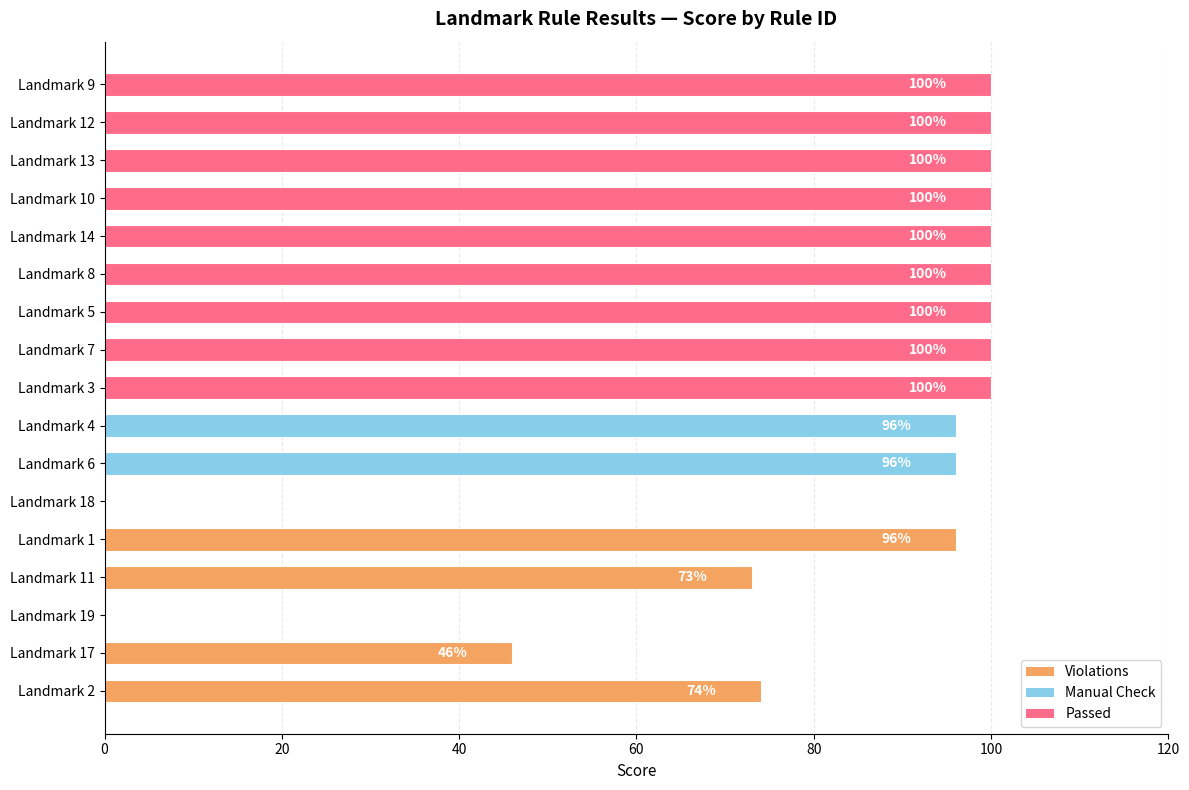

Reading top to bottom, list all the values displayed in this chart.

Landmark 9=100	Landmark 12=100	Landmark 13=100	Landmark 10=100	Landmark 14=100	Landmark 8=100	Landmark 5=100	Landmark 7=100	Landmark 3=100	Landmark 4=96	Landmark 6=96	Landmark 18=0	Landmark 1=96	Landmark 11=73	Landmark 19=0	Landmark 17=46	Landmark 2=74